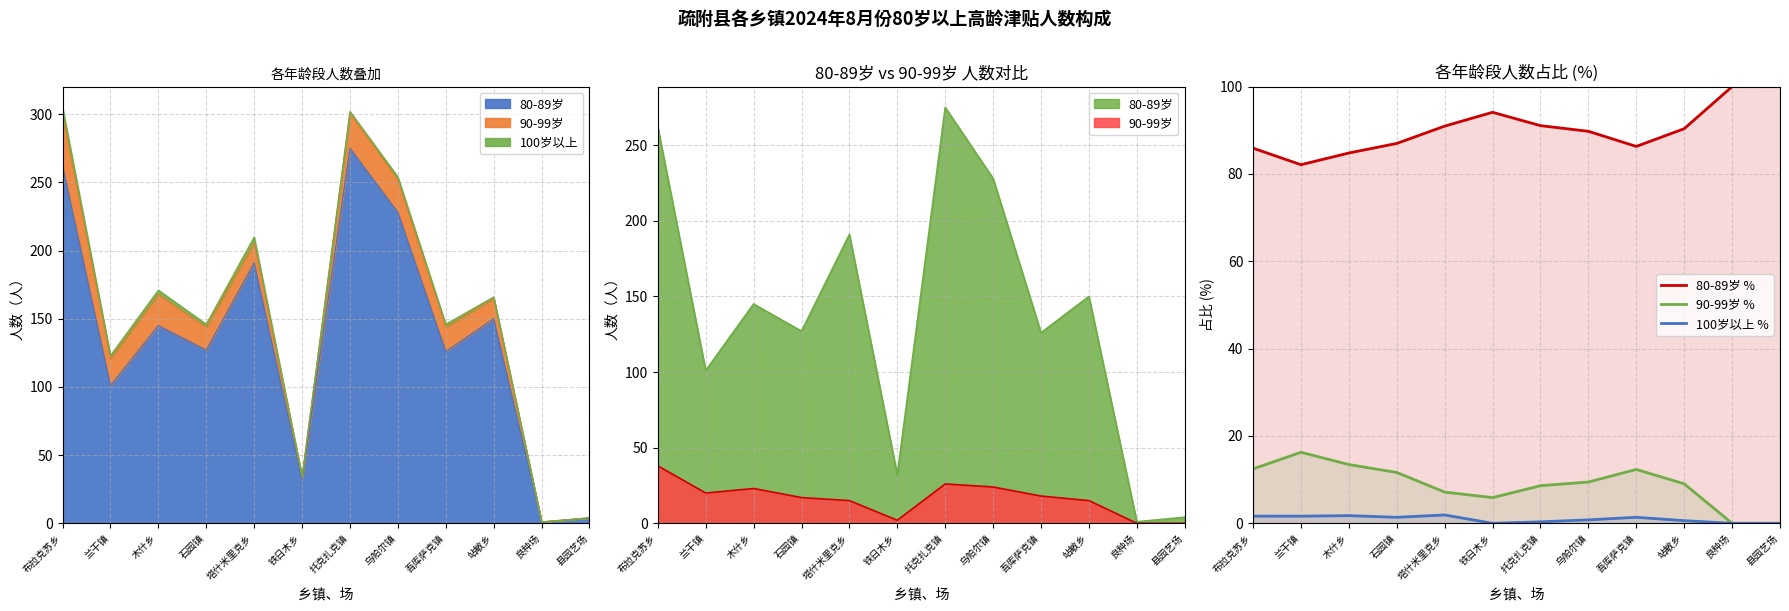

What is the difference between the maximum and minimum values in the 90-99岁 % series?

16.3